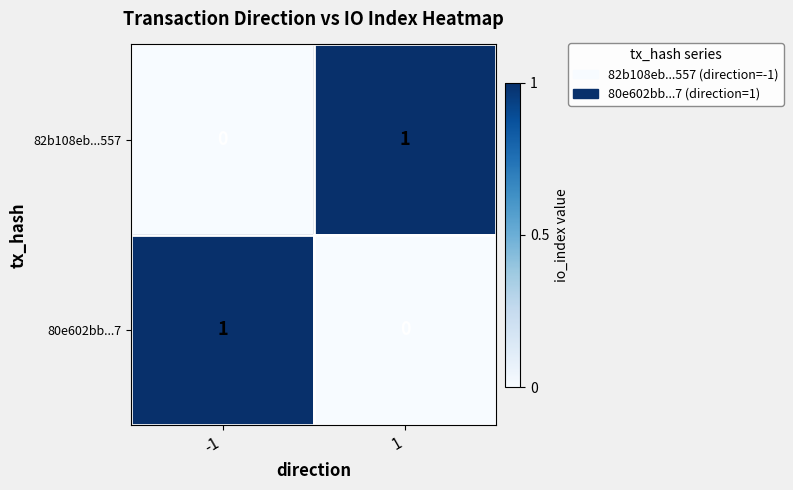

Rank the series at -1 from highest to lowest value.

80e602bb...7, 82b108eb...557